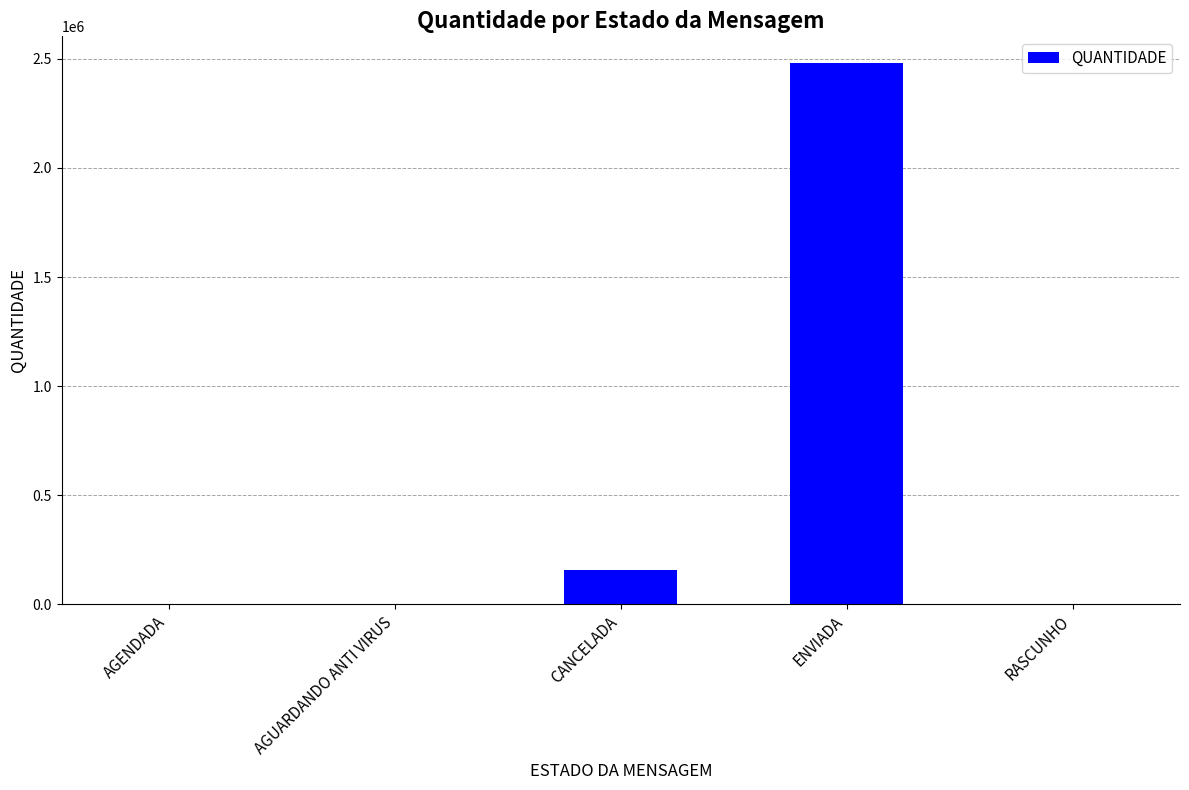

Does the chart contain stacked bars?

No